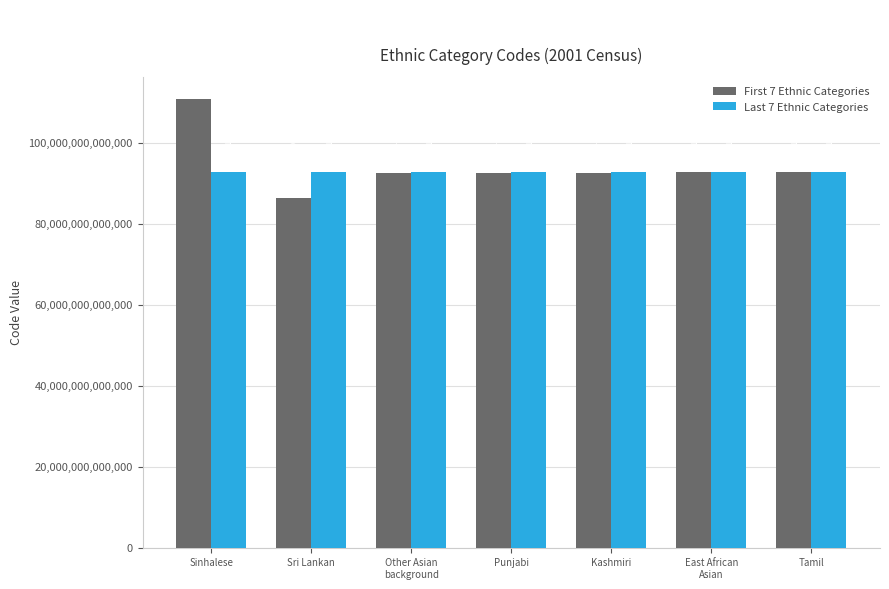

How many categories are shown in the chart?

7